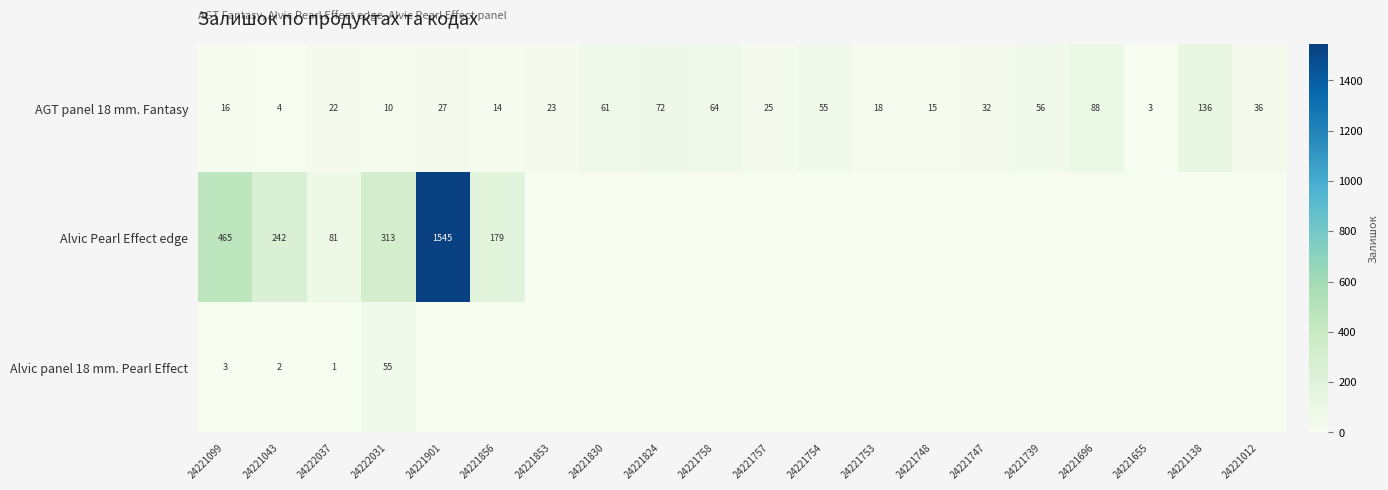

What is the difference between the highest and lowest values at 24222031?

303